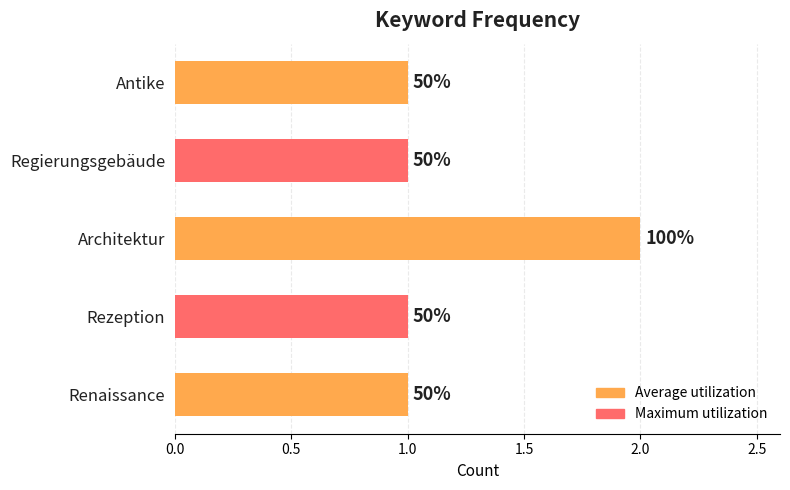

How many bars are there in total?

5